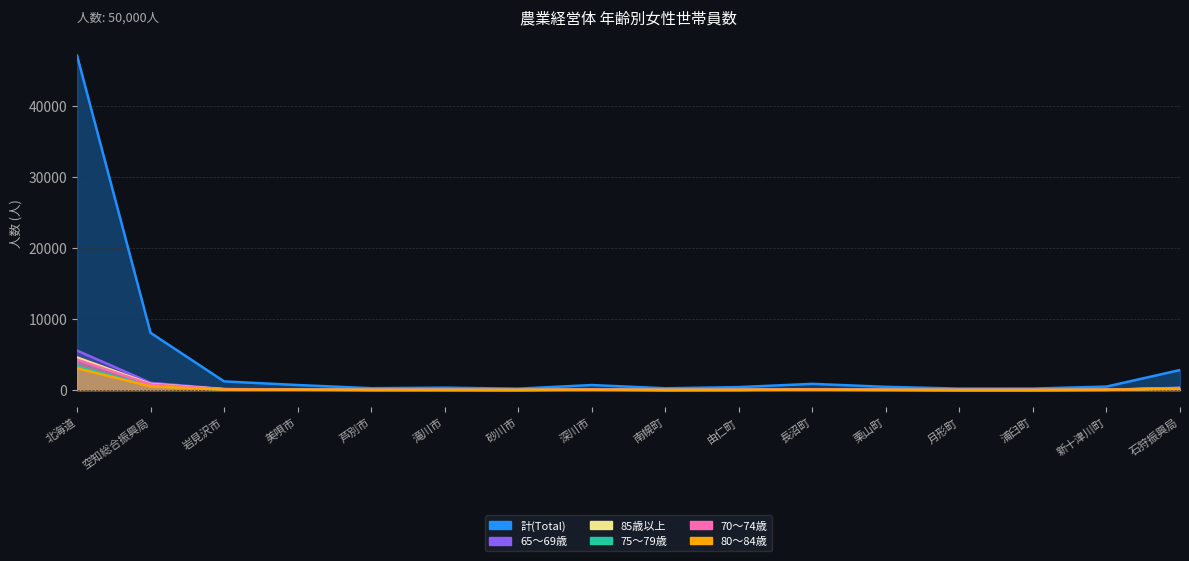

Is the value of 70〜74歳 at 北海道 greater than the value of 80〜84歳 at 石狩振興局?

Yes